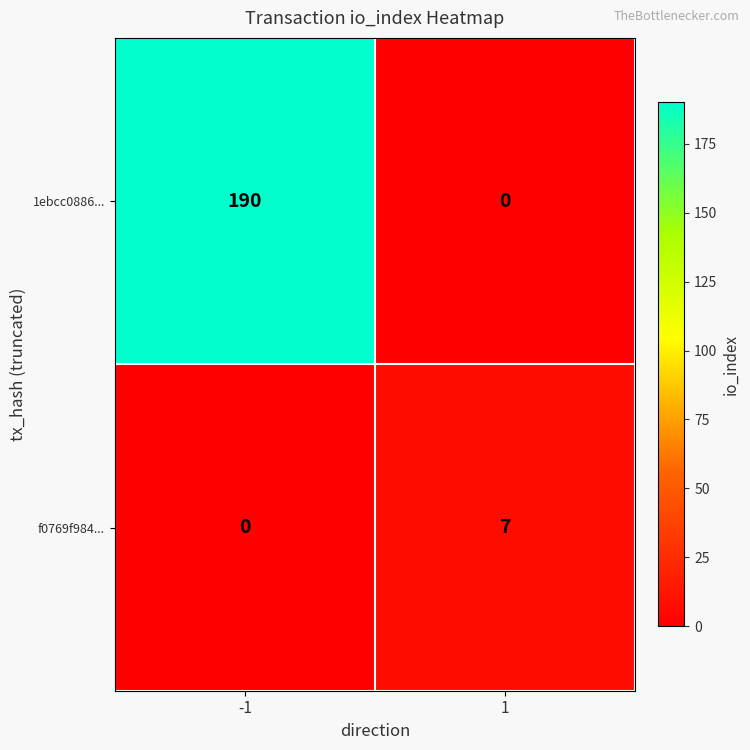

Rank the series by their average value, from lowest to highest.

f0769f984..., 1ebcc0886...